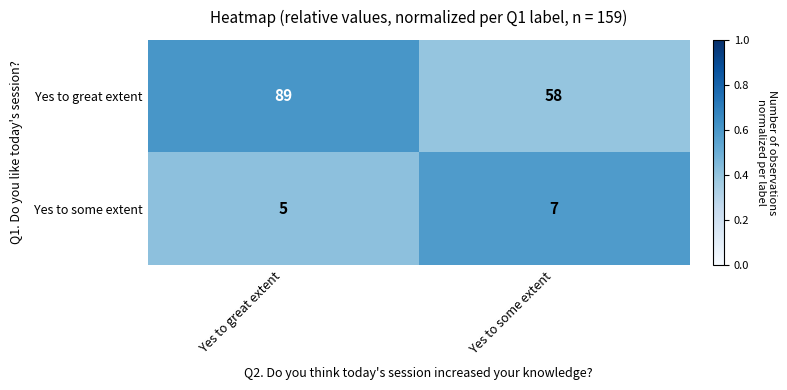

What is the average value of the Yes to great extent series?

74